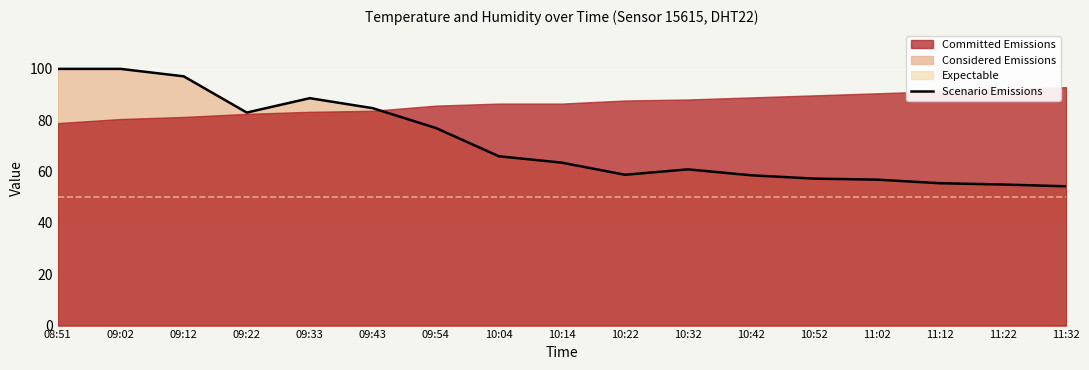

What is the sum of all values?

1215.5